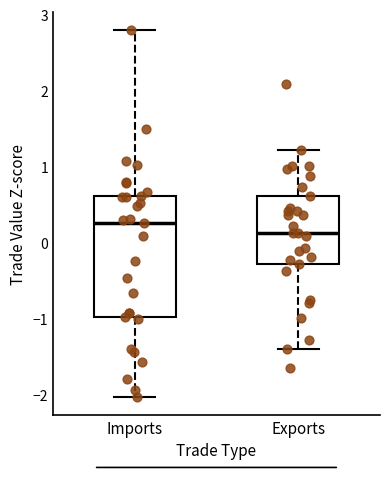

Reading left to right, transcribe this box plot: for each box, give where its median line is, the range the box spans, and where its two whiskers end, as read against the y-axis. The values are not printed on the chart, so give them approximately, as read against the axis.

Imports: median 0.3, box -1.0 to 0.6, whiskers -2.0 to 2.8
Exports: median 0.1, box -0.3 to 0.6, whiskers -1.4 to 1.2